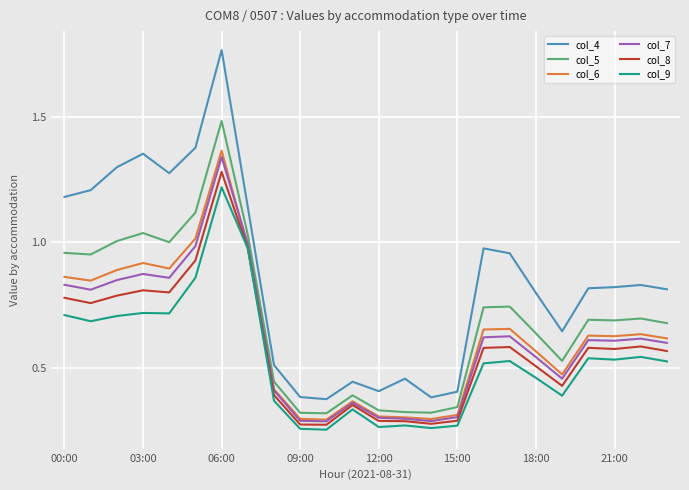

True or false: col_9 and col_5 intersect in this chart.

False